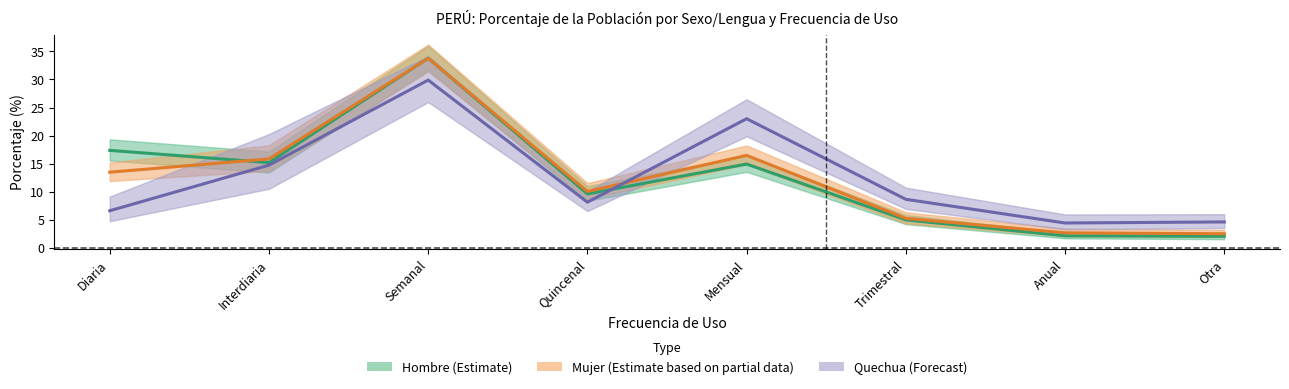

Read the Quechua (Forecast) value at Interdiaria.

14.7